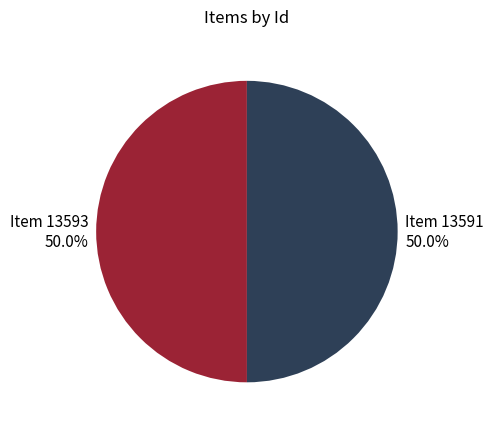

How many segments does this pie chart have?

2